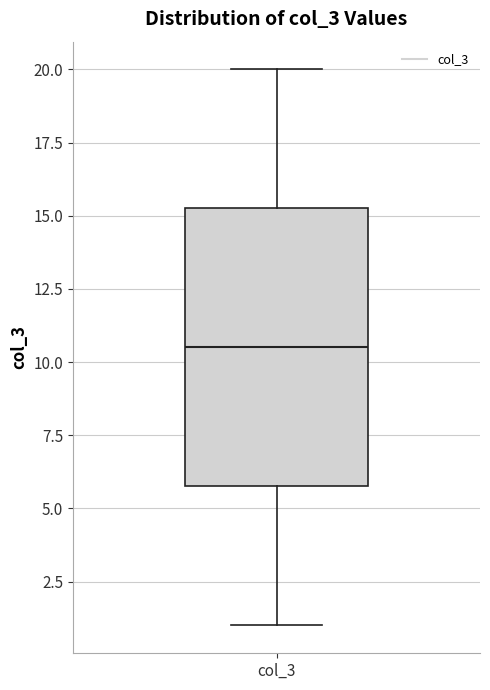

Where is the upper edge of the box for col_3 on the y-axis? The values are not printed on the chart, so give them approximately, as read against the axis.

15.5